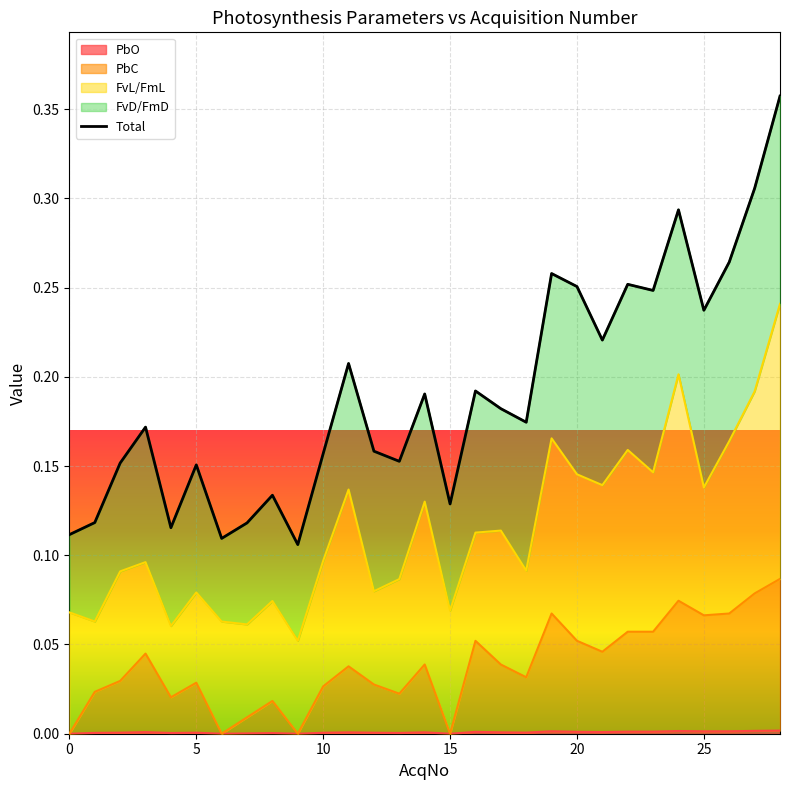

What value does the data have at 11?

0.2